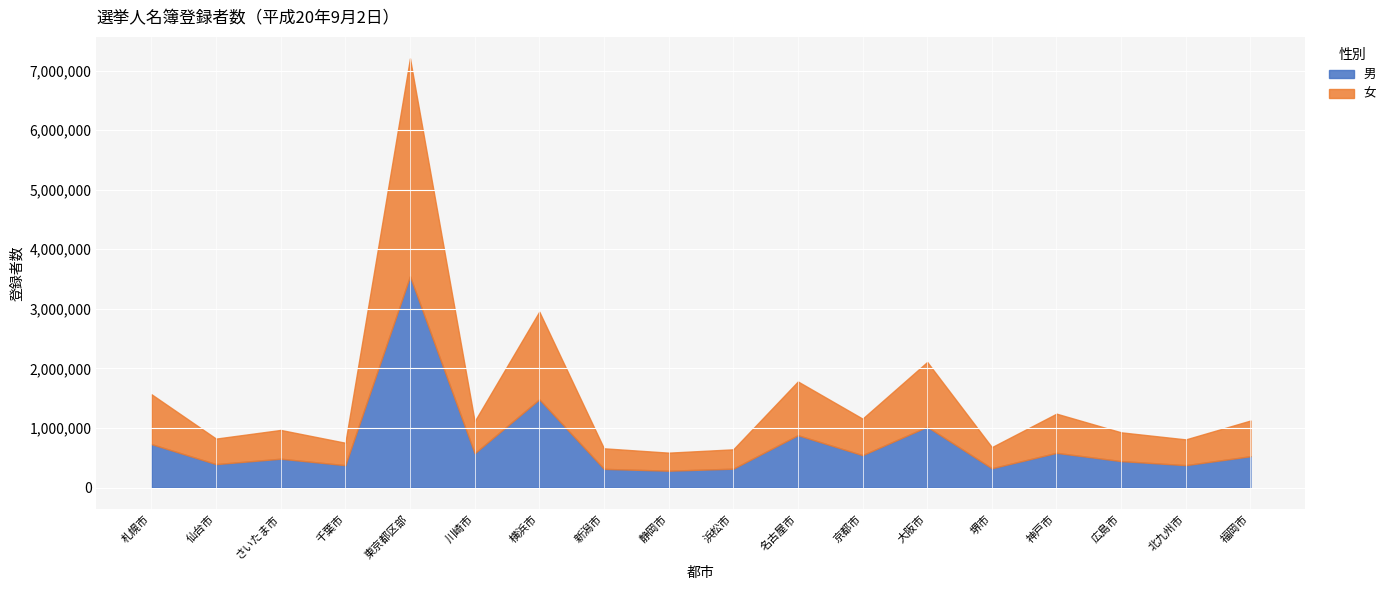

How many interior local peaks does the 男 series have?

6